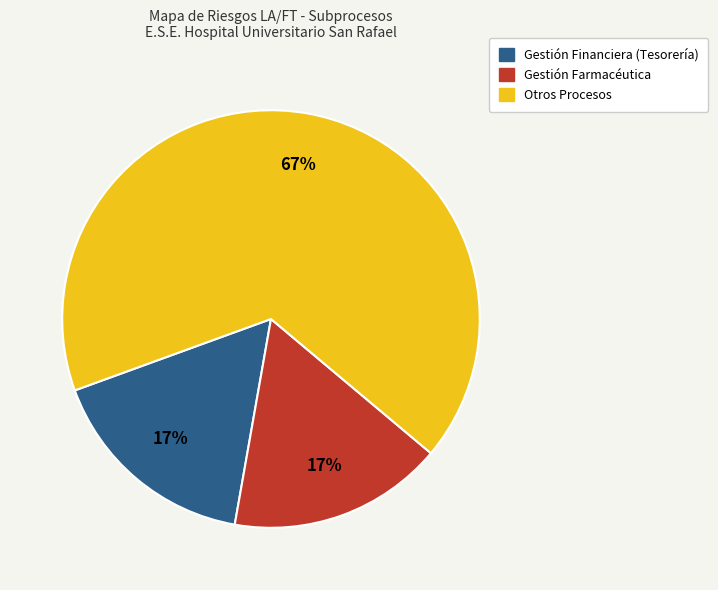

What percentage is the Gestión Farmacéutica slice, to the nearest percent?

17%